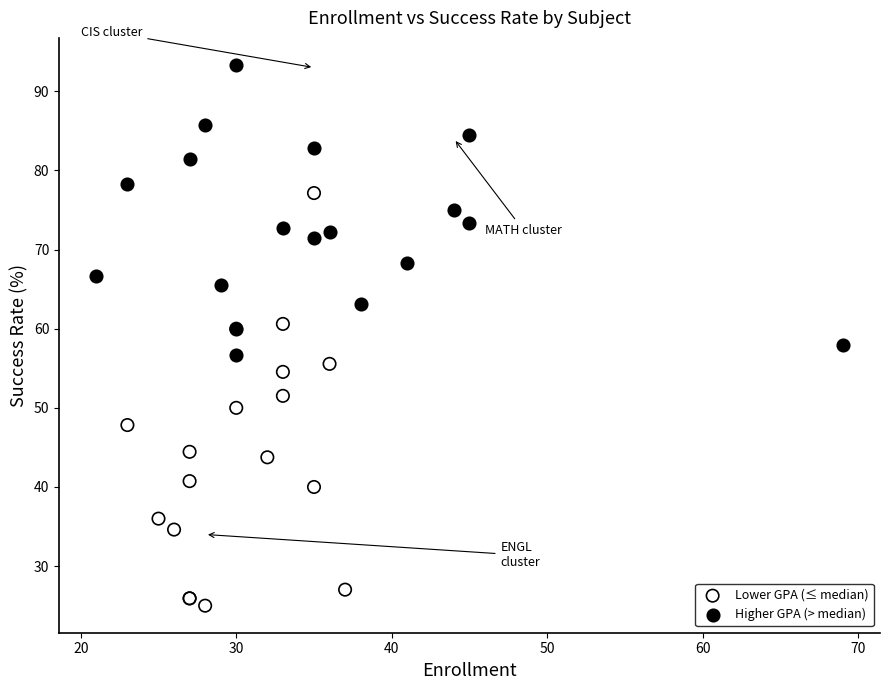

Which series contains the lowest Y value?

Lower GPA (≤ median)